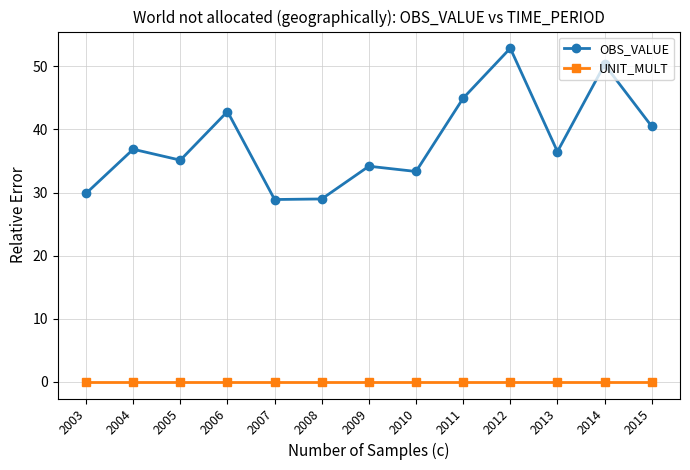

At which category does the chart reach its peak across all series?

2012